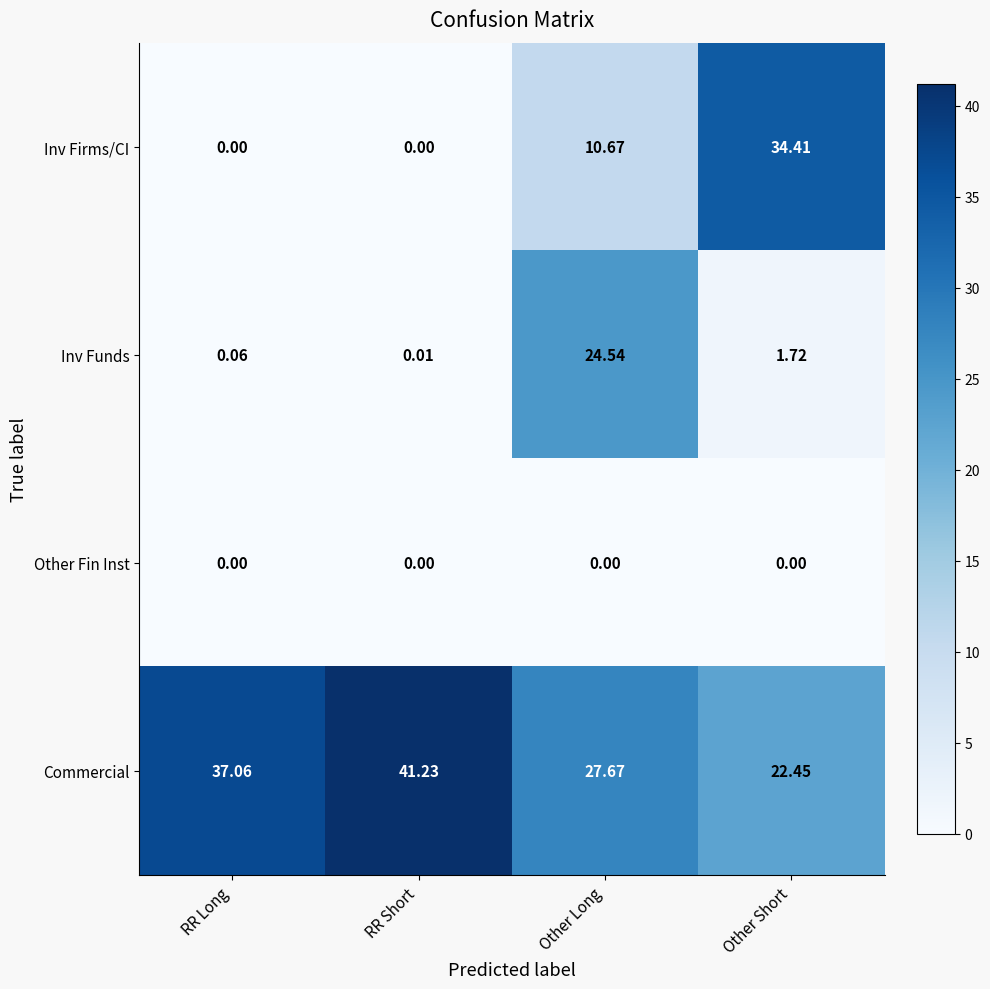

Which series changed the most between RR Long and RR Short?

Commercial